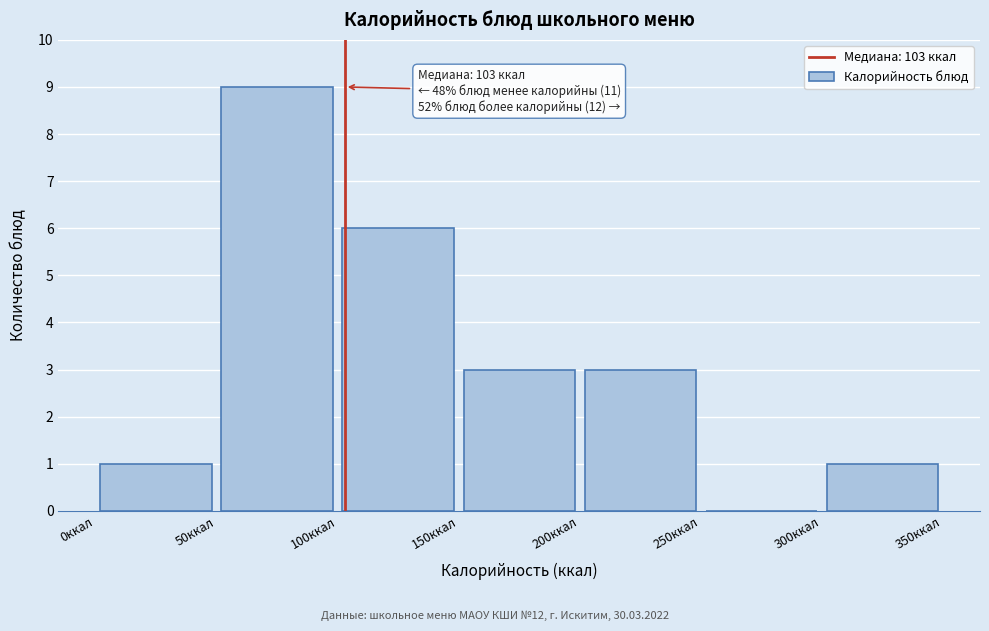

Over which range of the x-axis is the bar tallest?

50 to 100